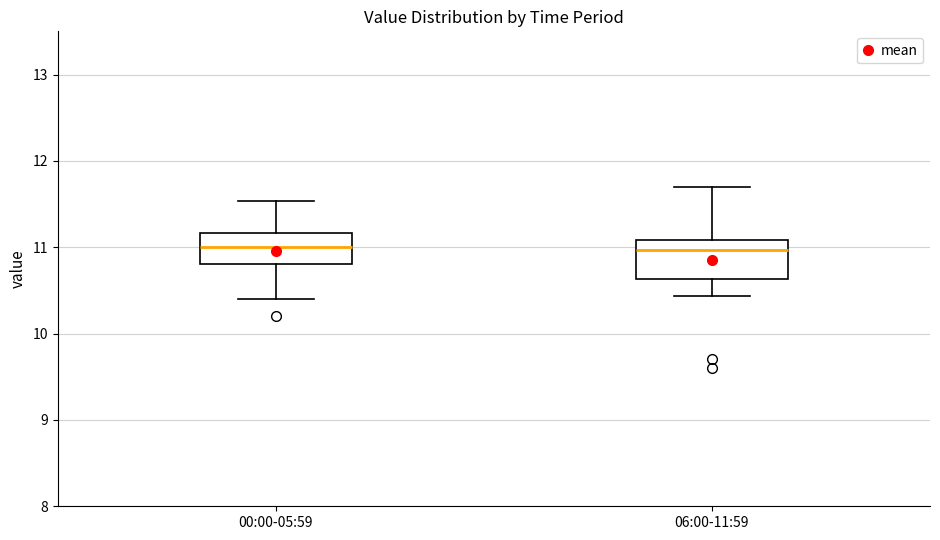

Where is the lower edge of the box for 06:00-11:59 on the y-axis? The values are not printed on the chart, so give them approximately, as read against the axis.

10.6